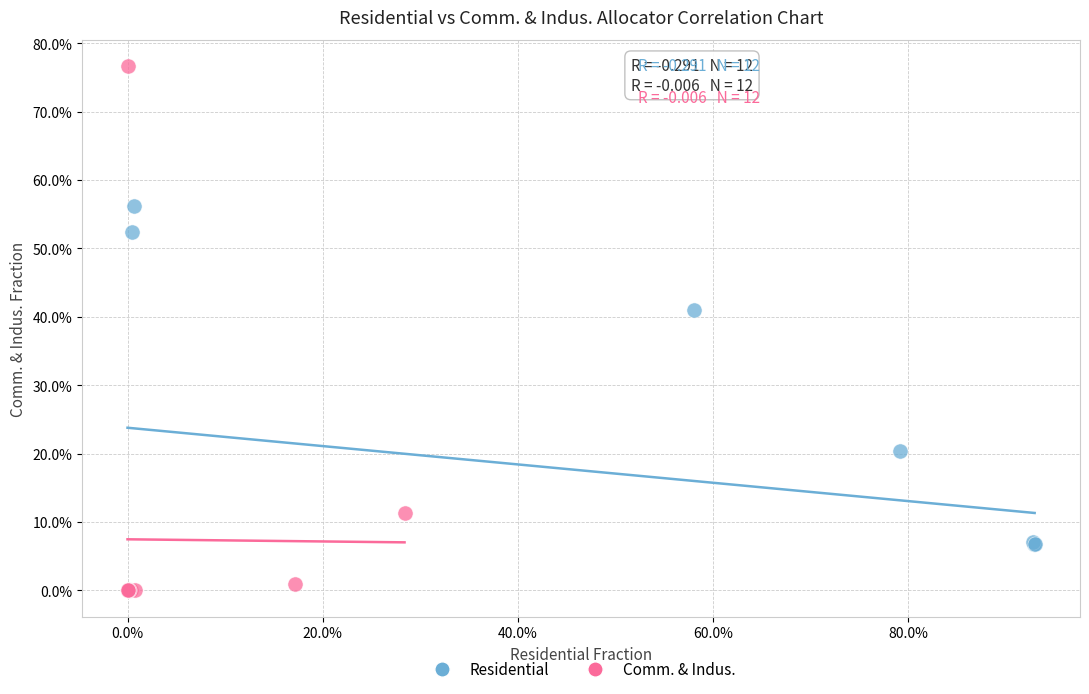

Which series reaches the maximum Y coordinate?

Comm. & Indus.